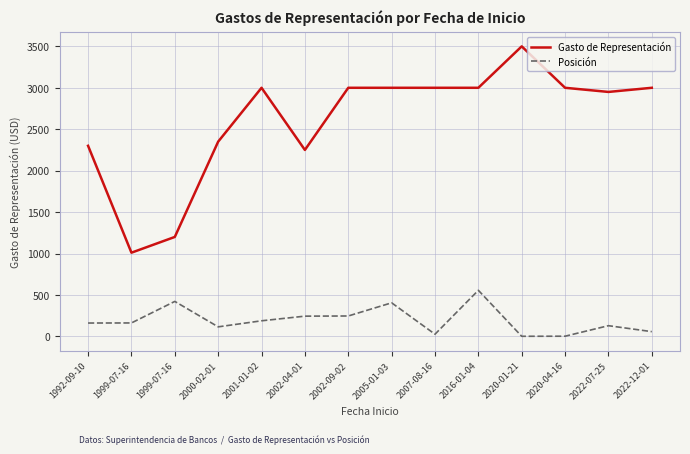

At which label does Posición reach its peak?

2016-01-04